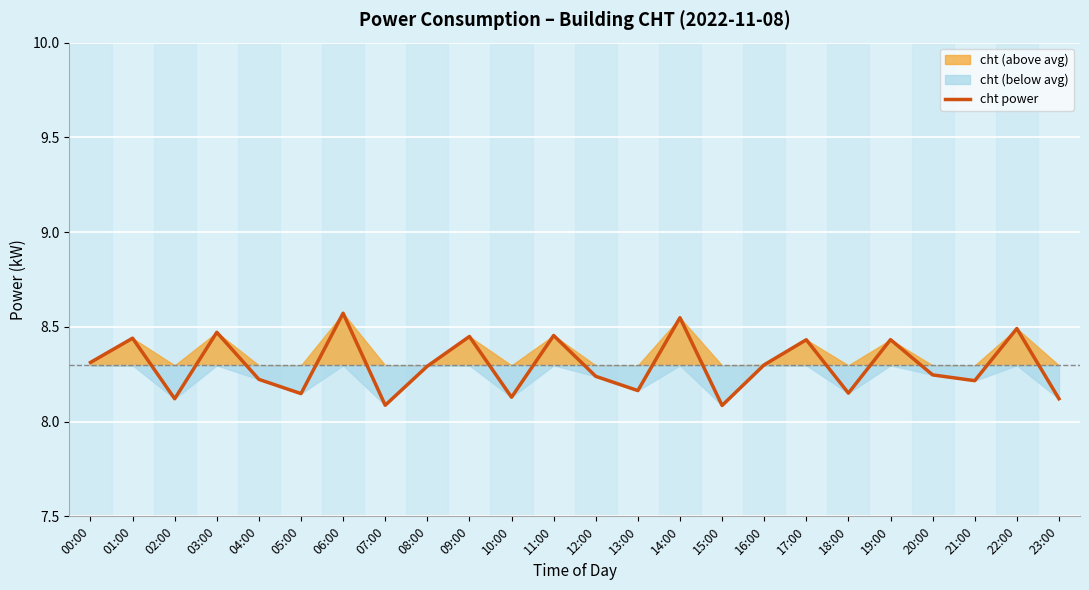

What is the sum of all values?

199.1